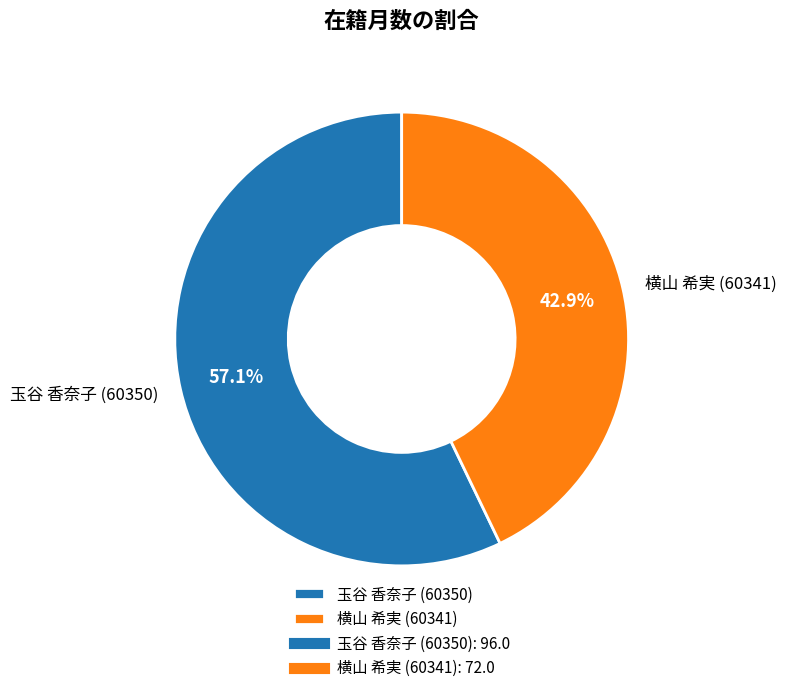

How many segments does this pie chart have?

2